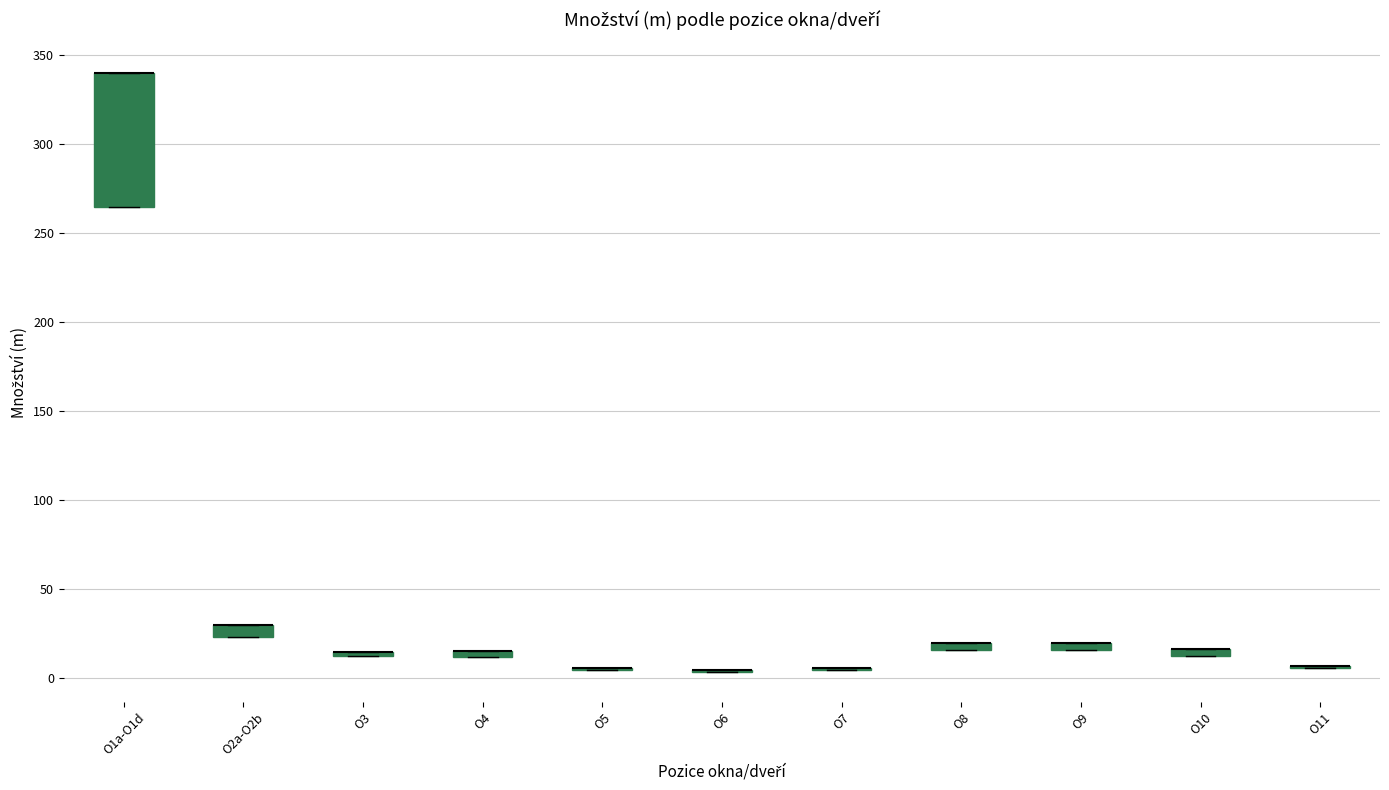

Where is the upper edge of the box for O9 on the y-axis? The values are not printed on the chart, so give them approximately, as read against the axis.

20